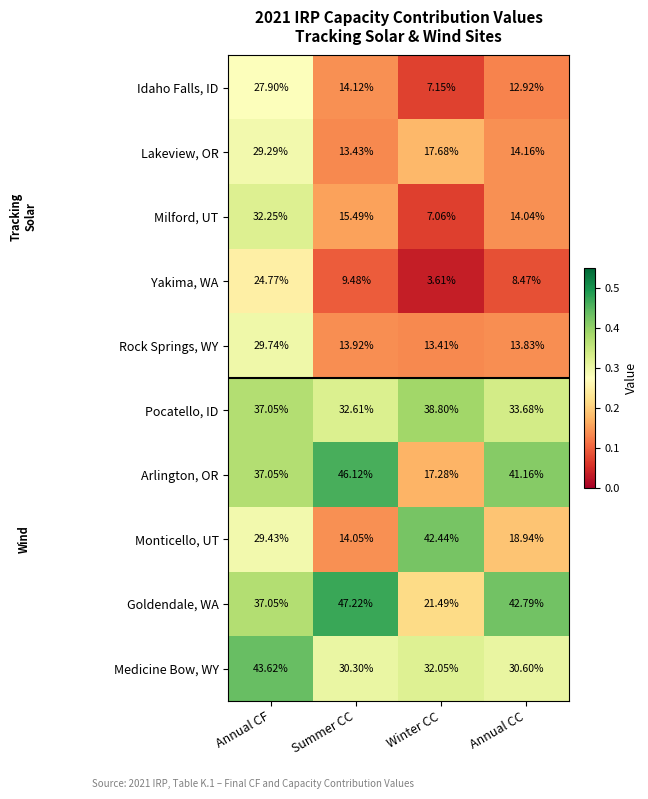

At which label does Arlington, OR first exceed 41?

Summer CC